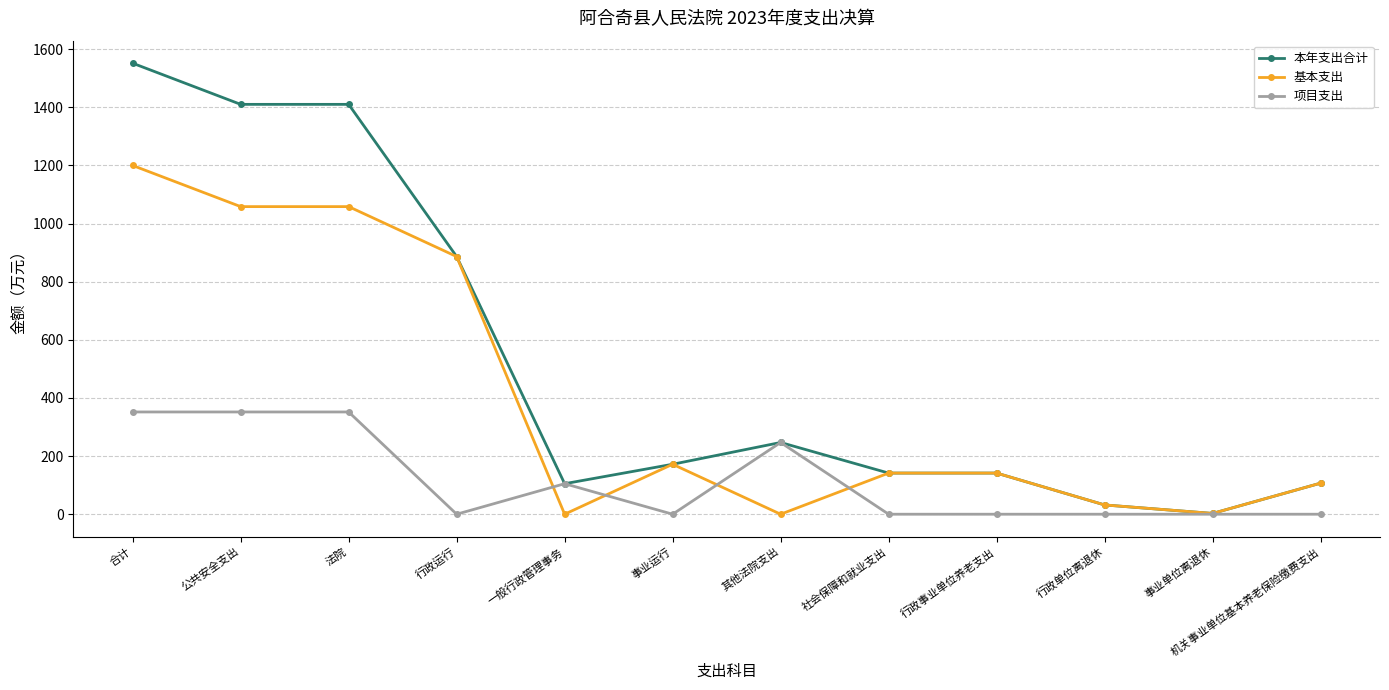

Which series has the largest total across all categories?

本年支出合计